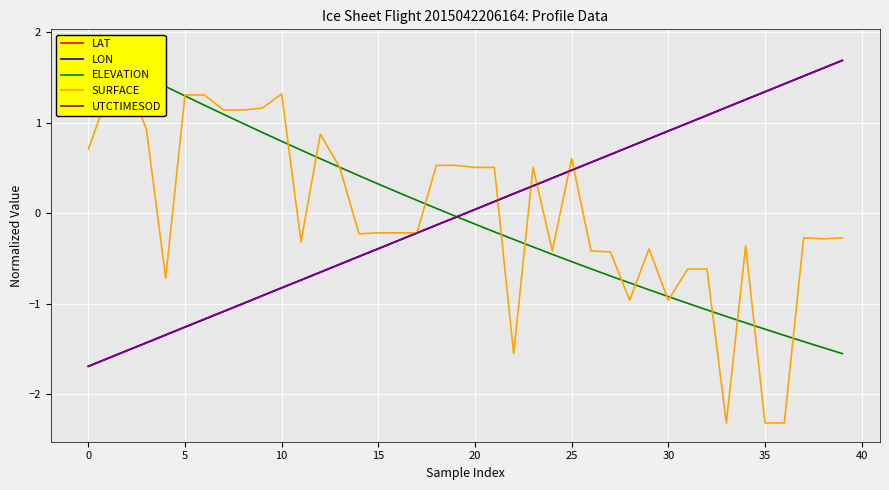

The LON series shows -0.4 at 15. True or false?

True